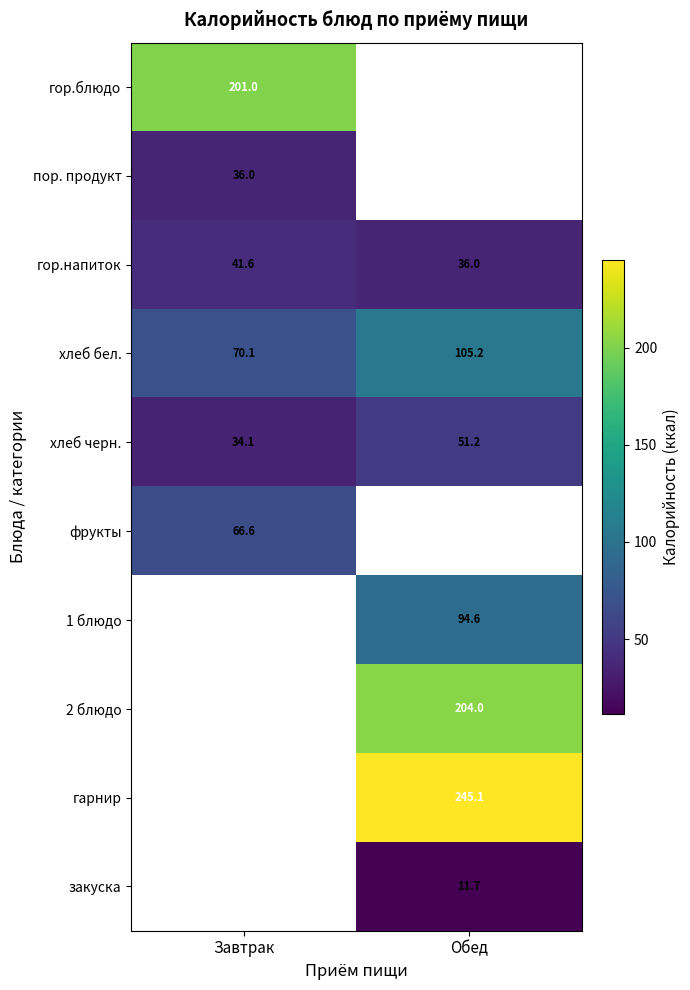

The фрукты series shows 110.6 at Завтрак. True or false?

False